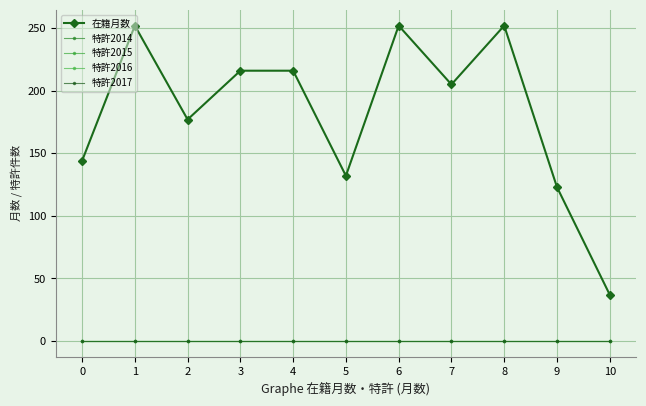

What is the spread (max minus min) of values at 10?

37